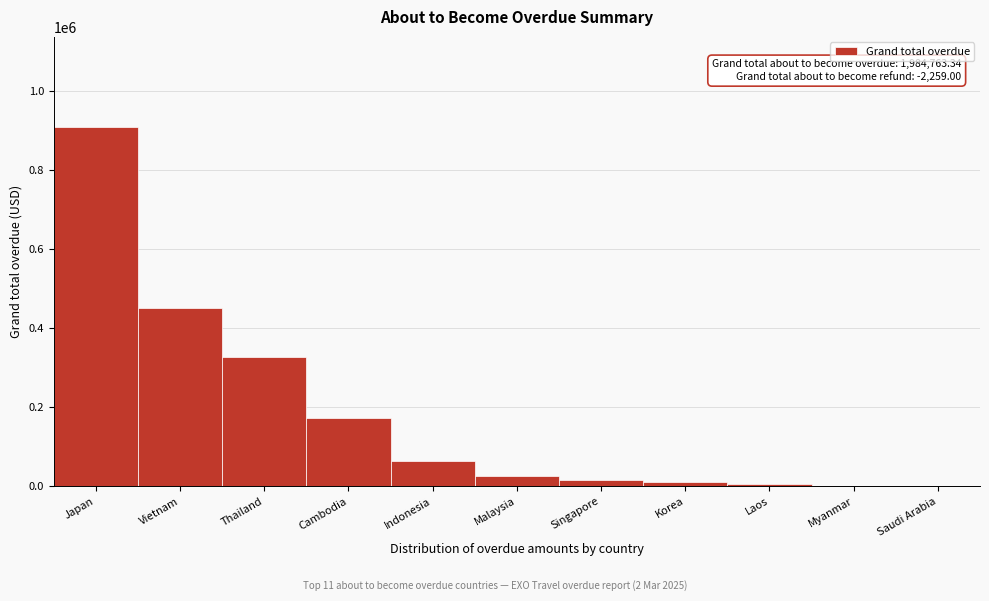

Which category has the highest value across all series?

Japan